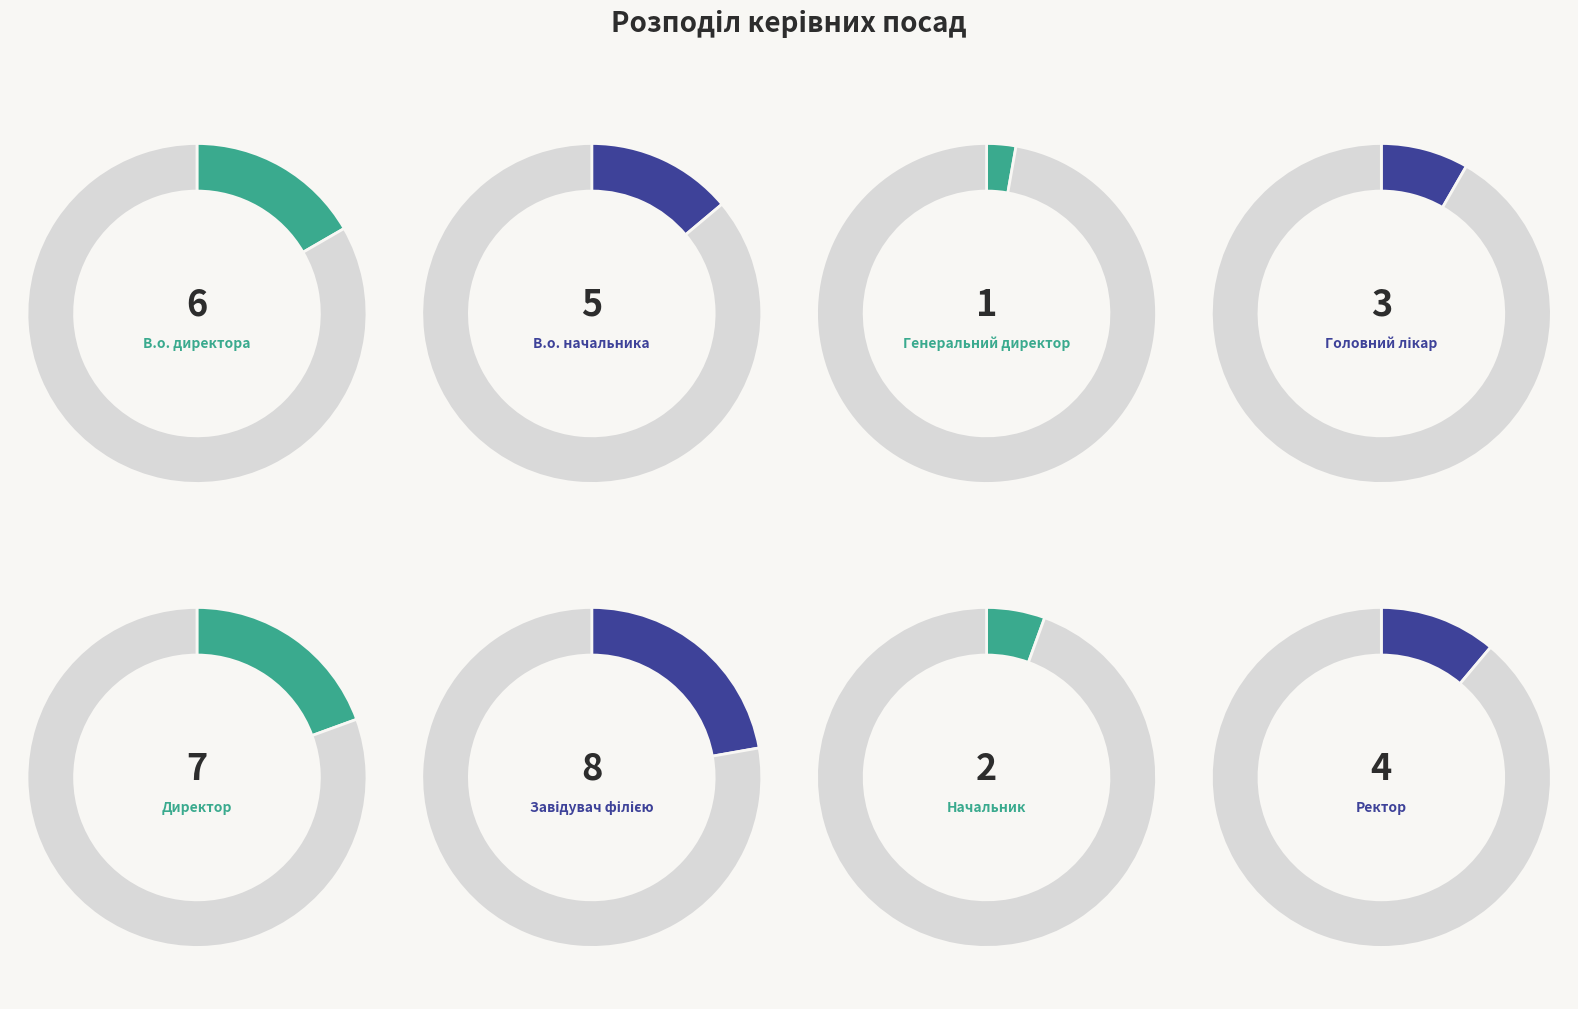

How many segments does this pie chart have?

8